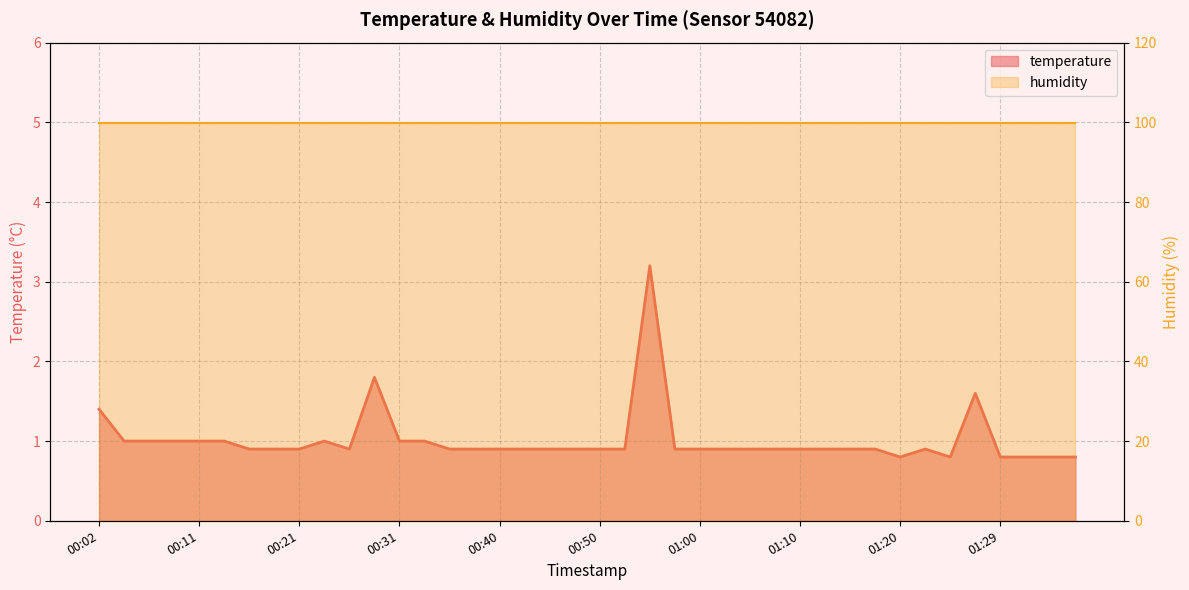

Reading left to right, transcribe all the data shown in this chart.

1.4	1.0	1.0	1.0	1.0	1.0	0.9	0.9	0.9	1.0	0.9	1.8	1.0	1.0	0.9	0.9	0.9	0.9	0.9	0.9	0.9	0.9	3.2	0.9	0.9	0.9	0.9	0.9	0.9	0.9	0.9	0.9	0.8	0.9	0.8	1.6	0.8	0.8	0.8	0.8